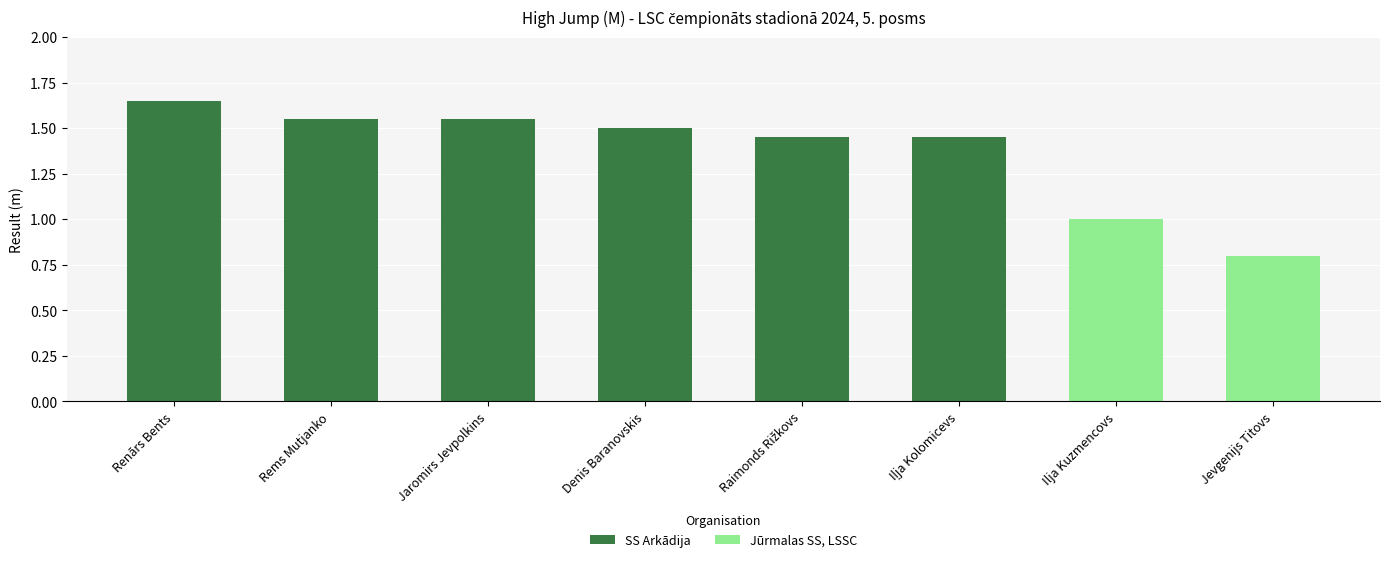

What is the total value across all series at Denis Baranovskis?

1.5